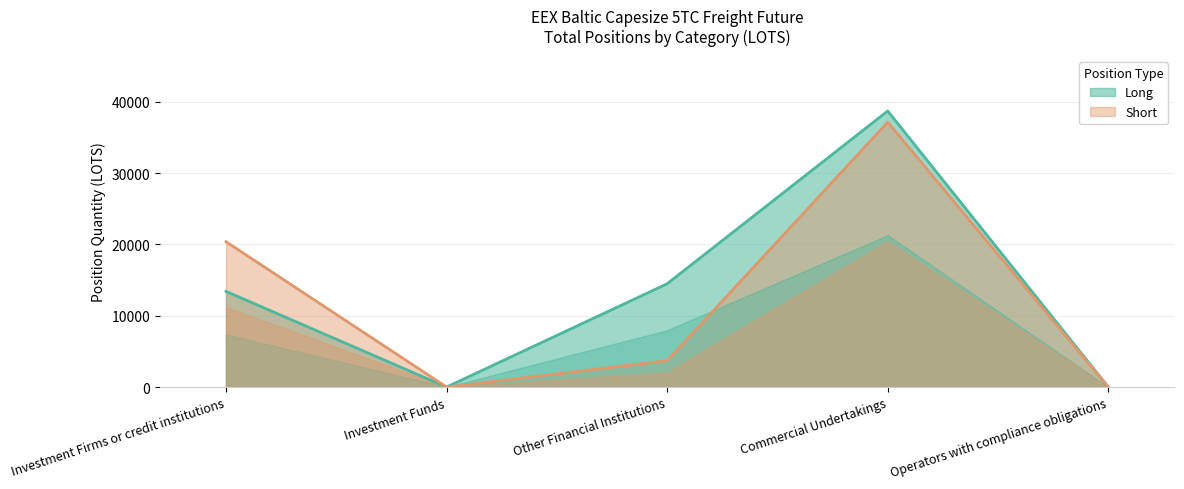

At which category is the sum across all series the highest?

Commercial Undertakings